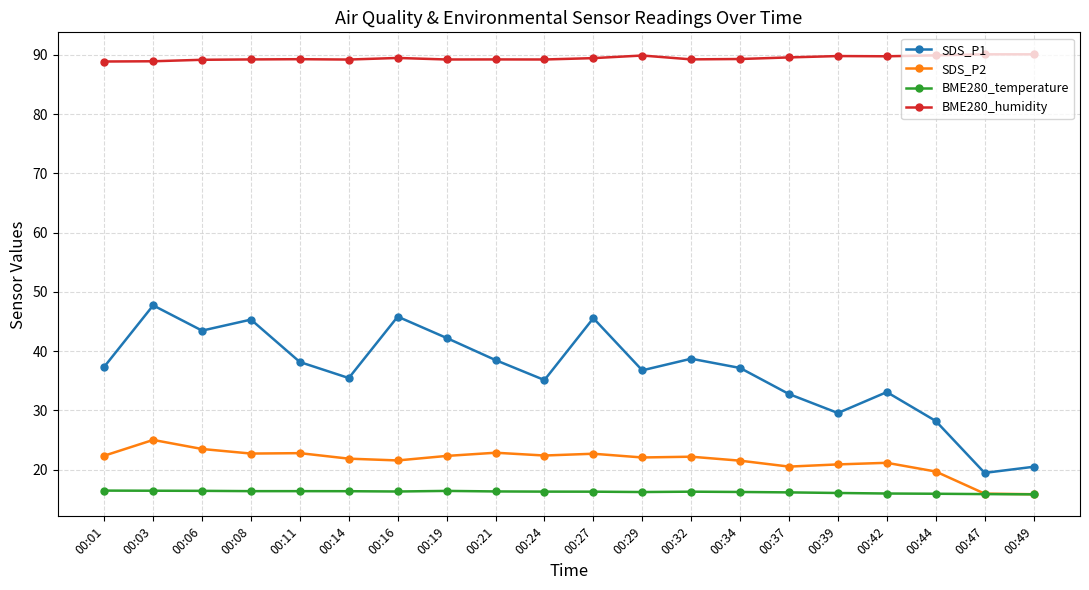

What is the difference between the second highest and minimum values in the BME280_humidity series?

1.2